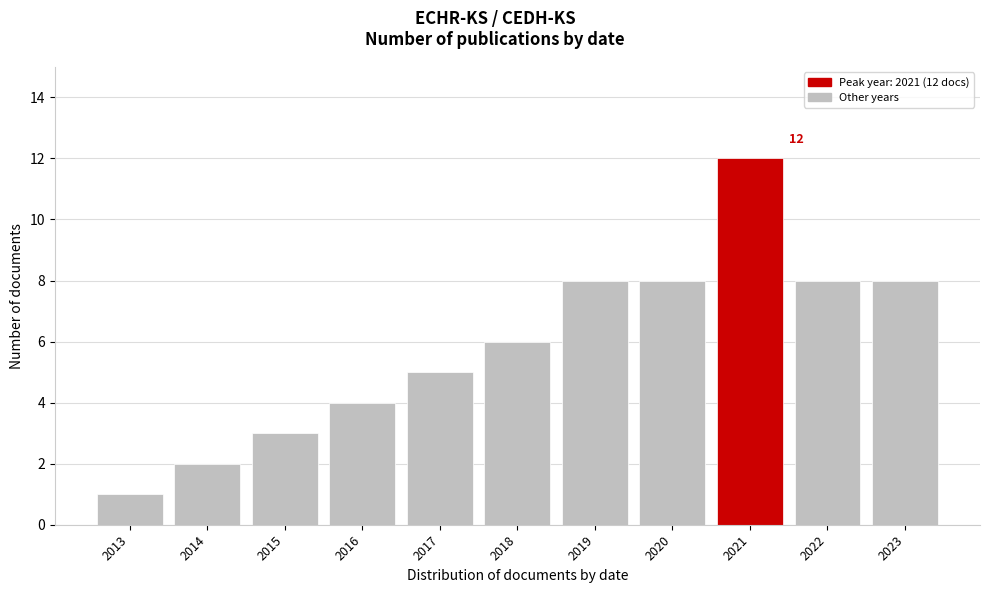

Reading left to right, transcribe all the data shown in this chart.

1	2	3	4	5	6	8	8	12	8	8